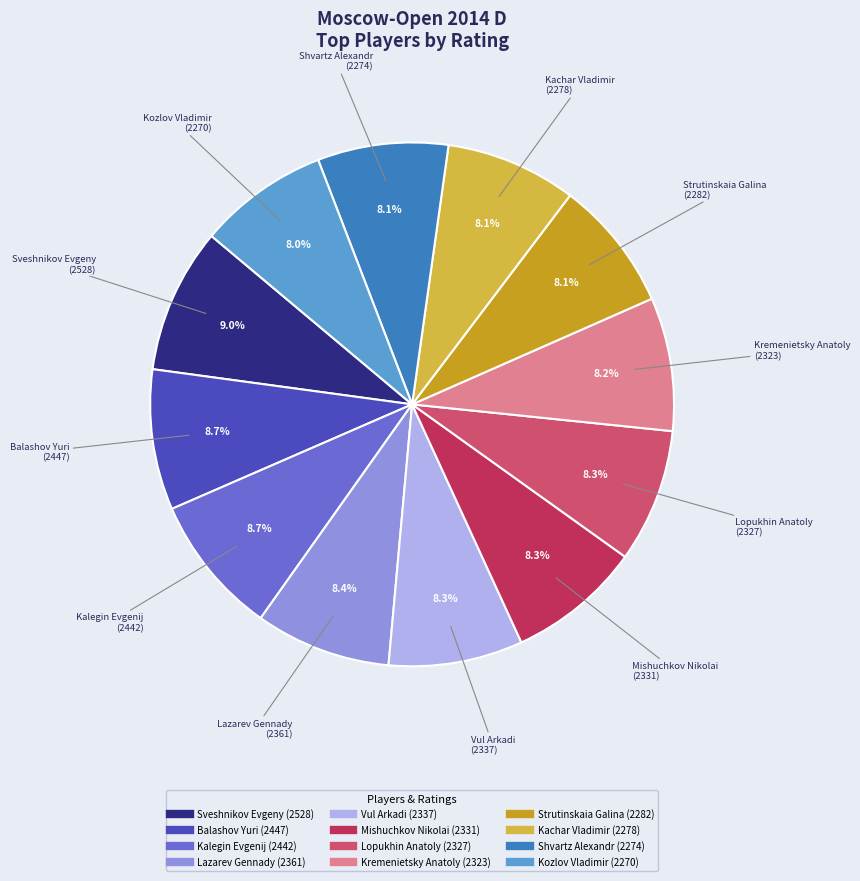

Count the number of slices in the pie.

12